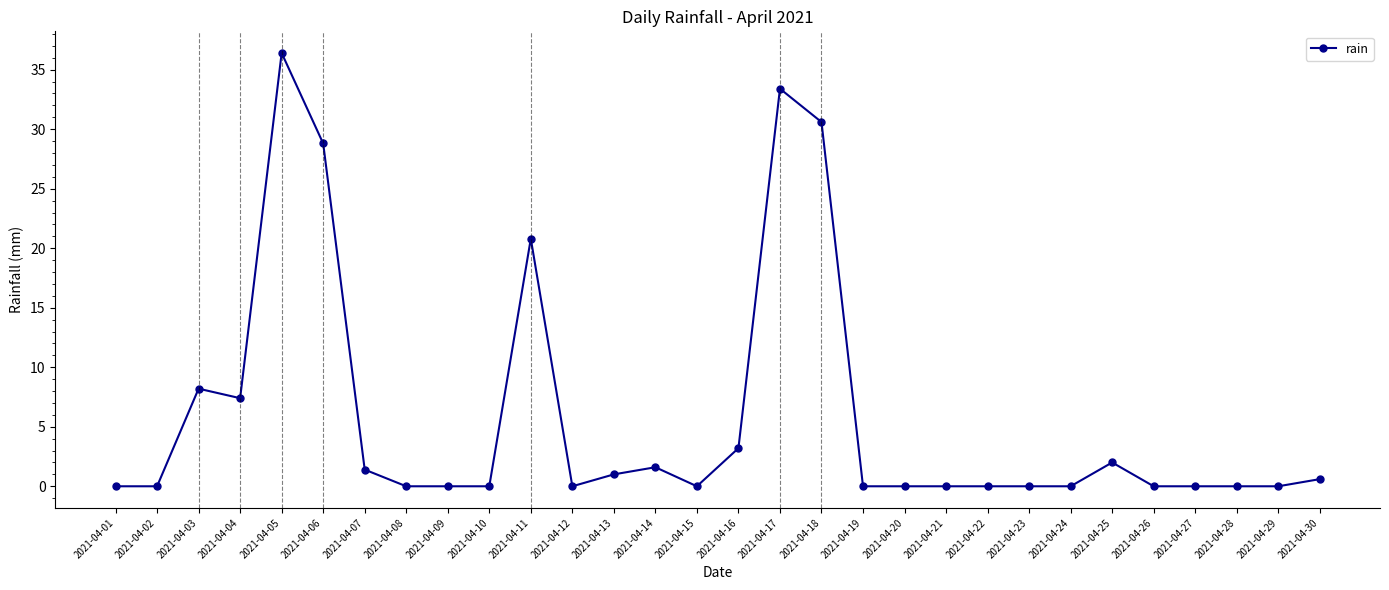

Count the number of categories in the chart.

30